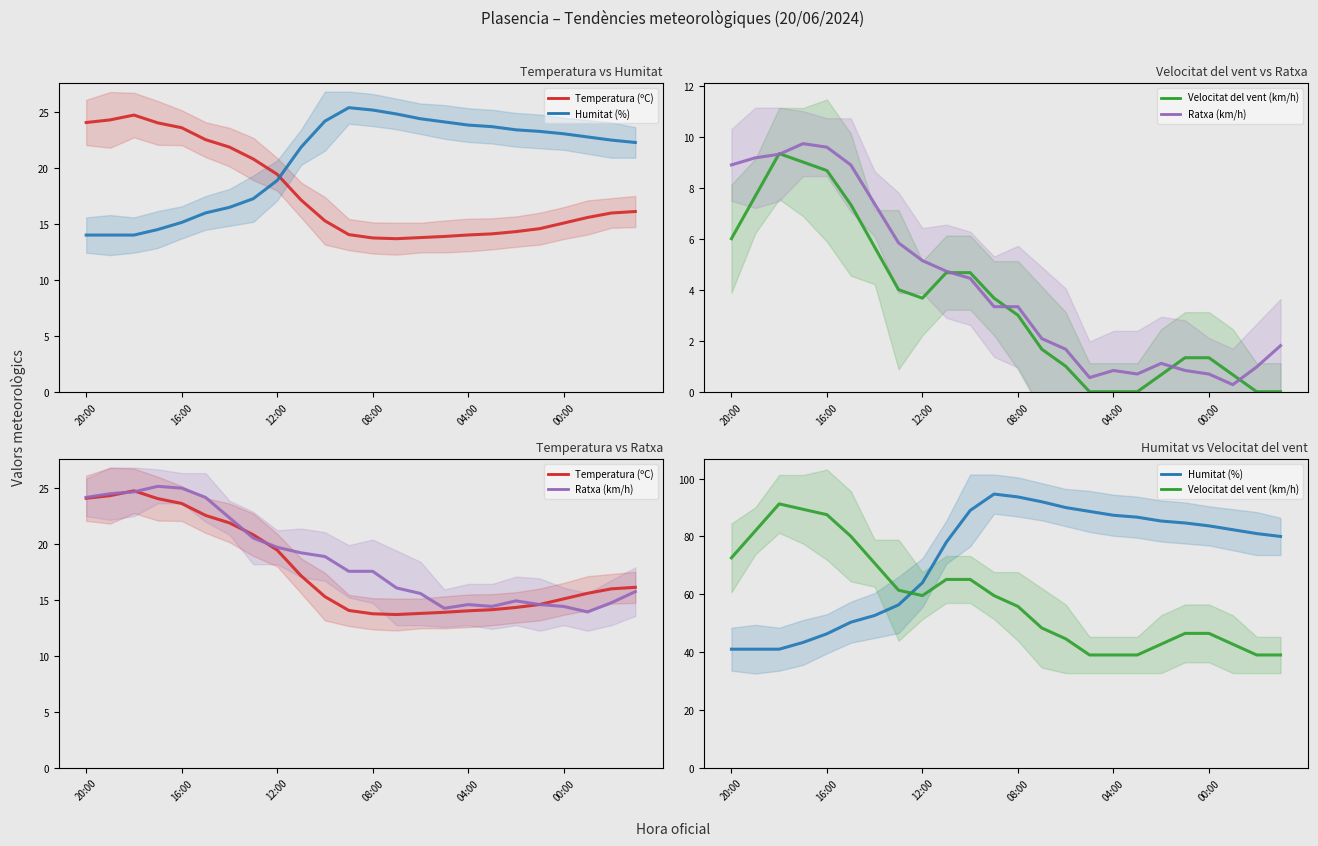

At which category does the chart reach its minimum across all series?

13